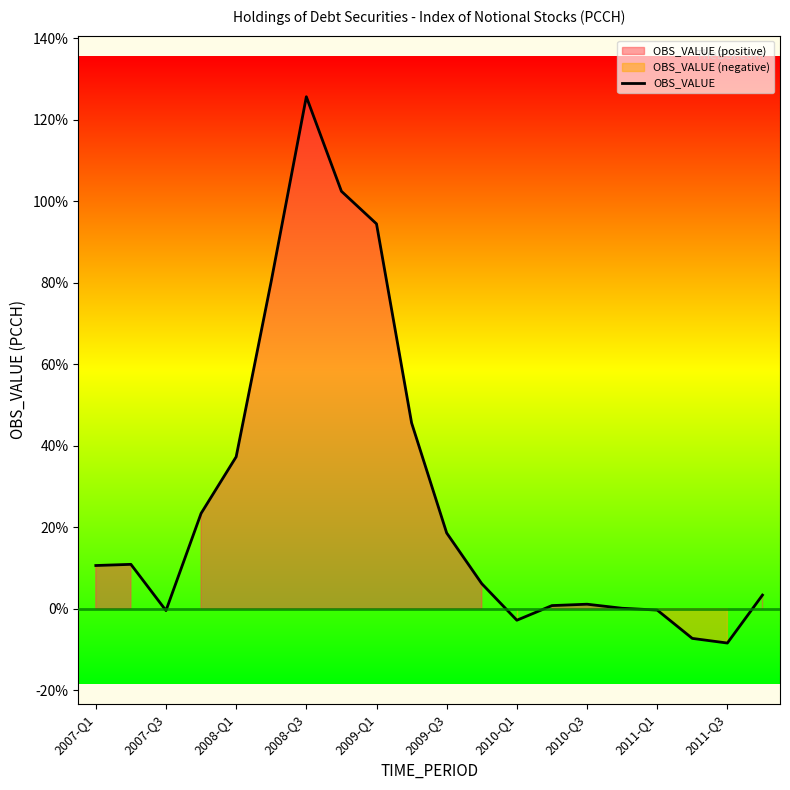

What is the minimum value for OBS_VALUE?

-8.4